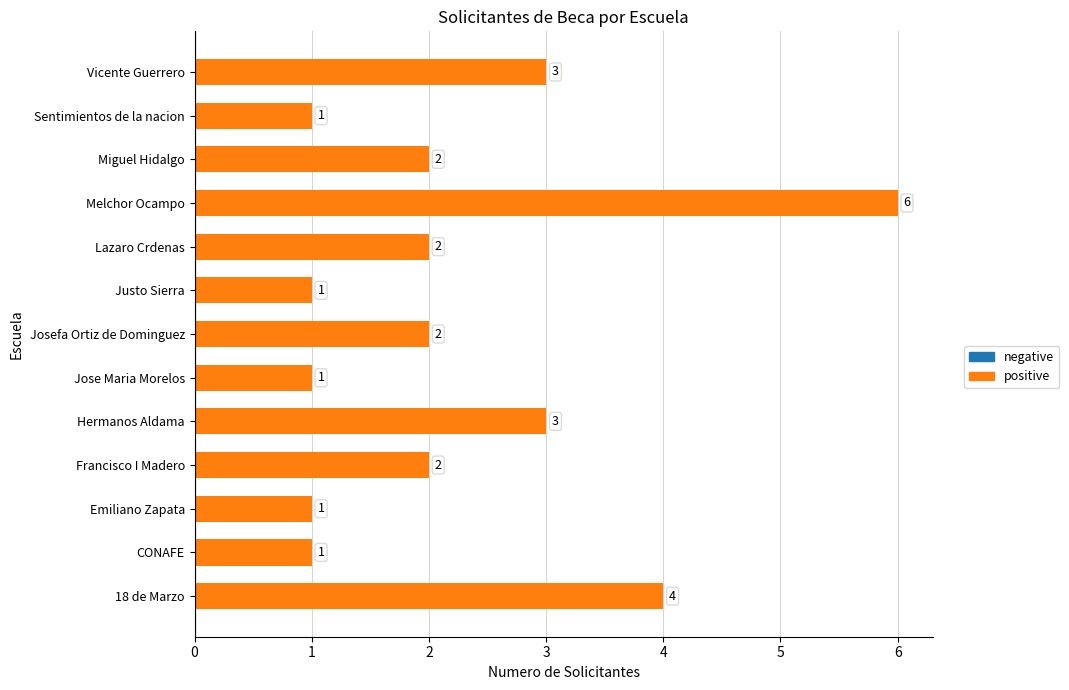

Is it true that the value at Lazaro Crdenas is 2?

True